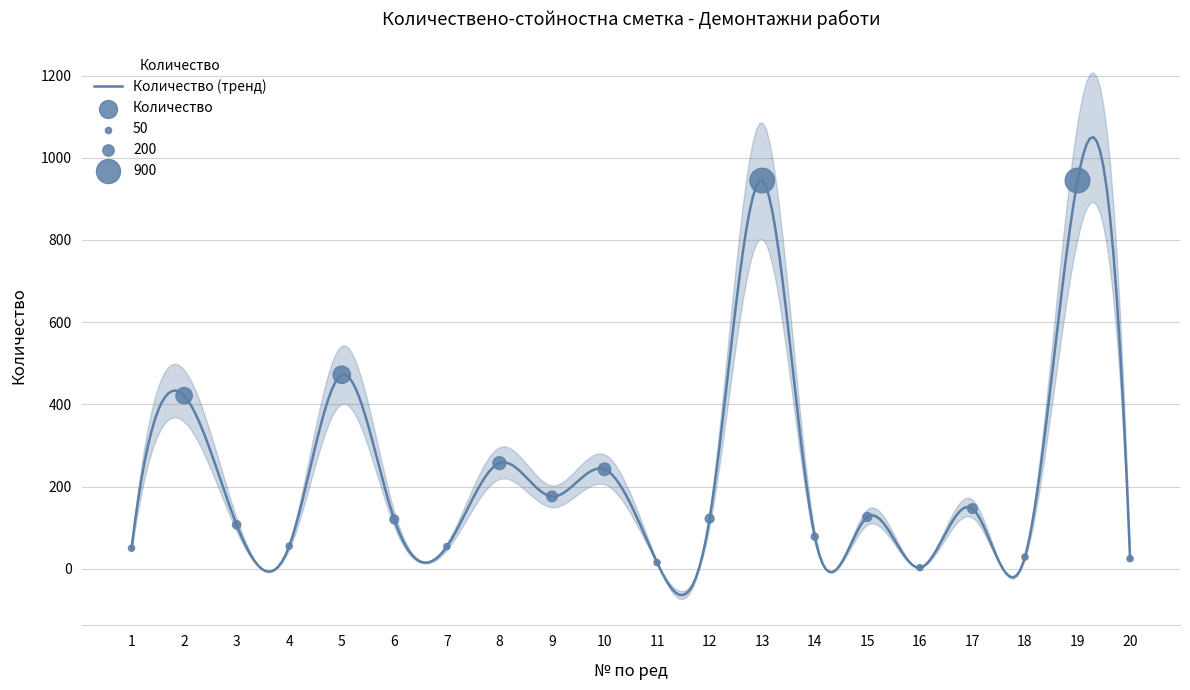

Between 6 and 18, which is larger?

6